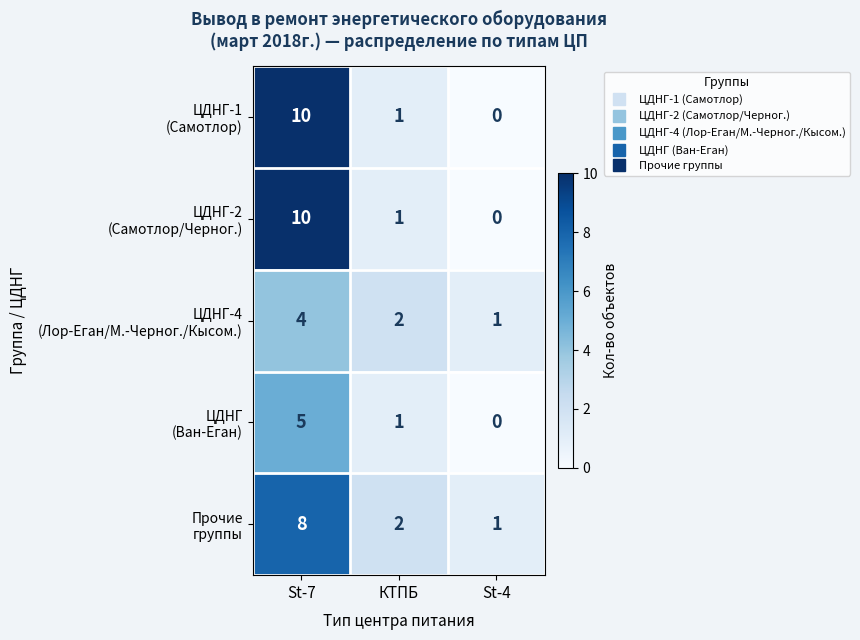

At which category does the chart reach its minimum across all series?

St-4